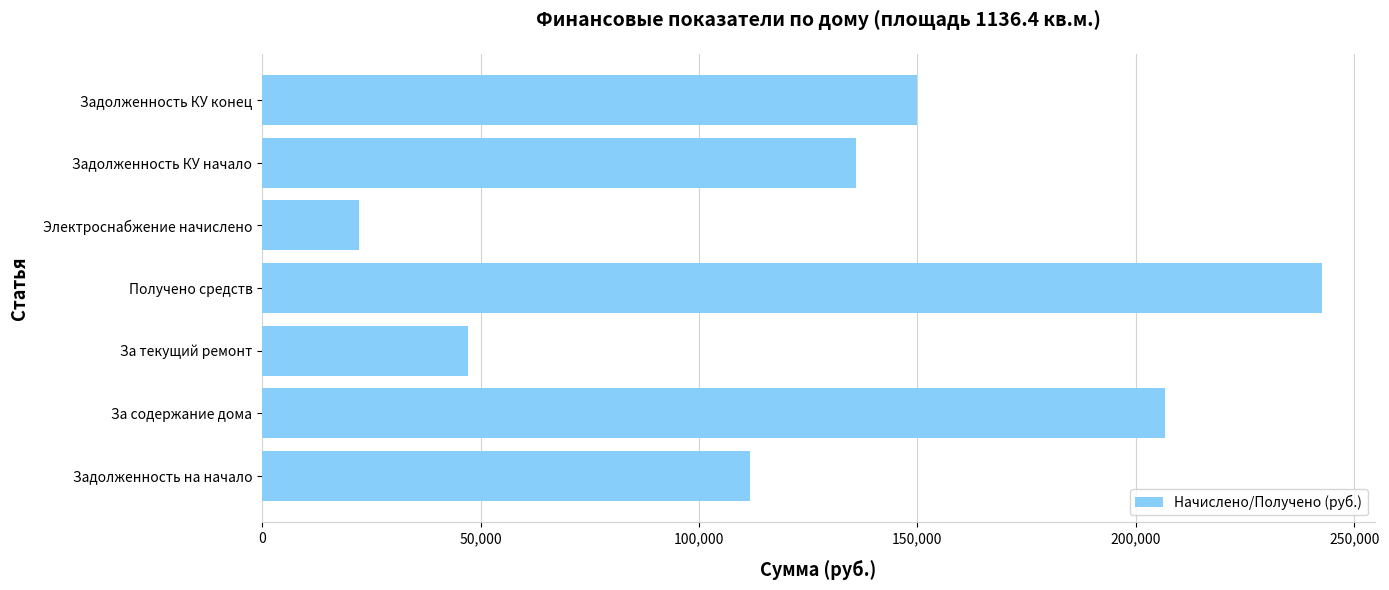

What is the difference between the maximum and second lowest values?

195482.9